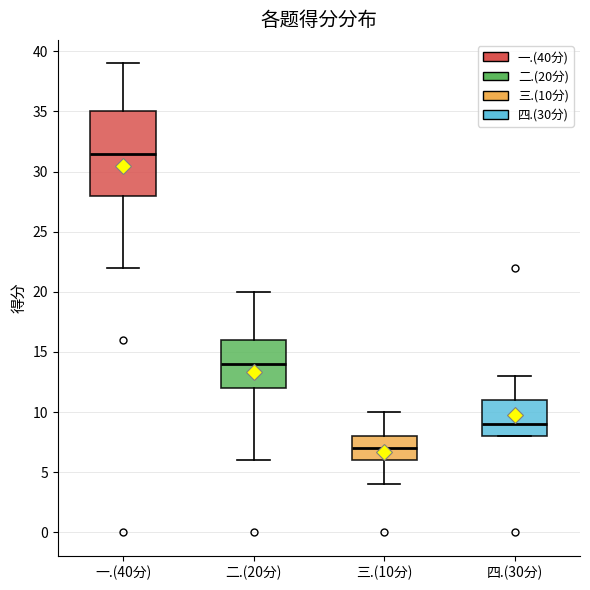

Which box is the tallest, from its lower edge to its upper edge?

一.(40分)